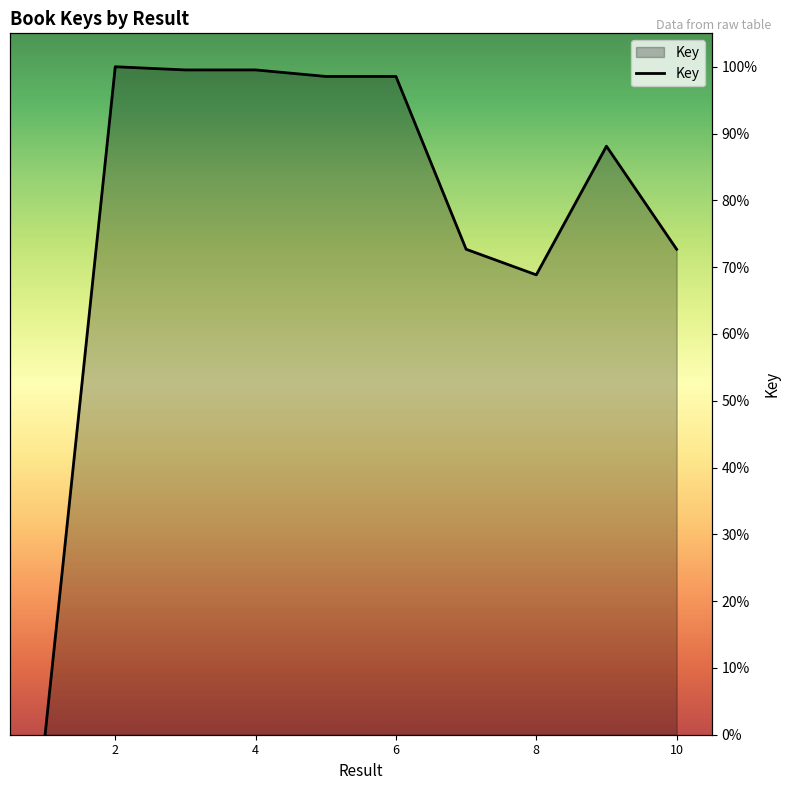

Does the chart have visible grid lines?

No